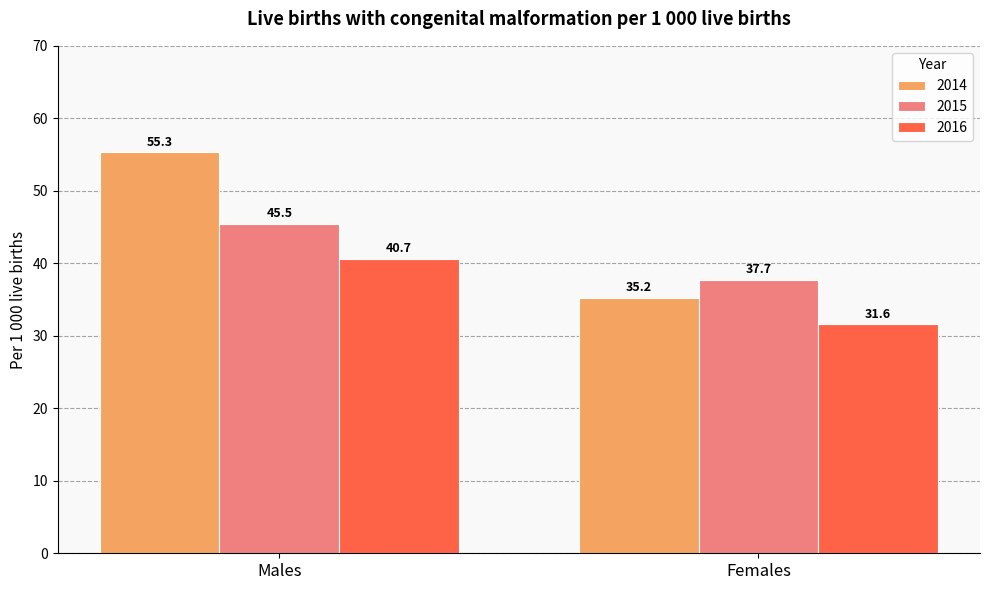

What is the average value of the 2014 series?

45.3